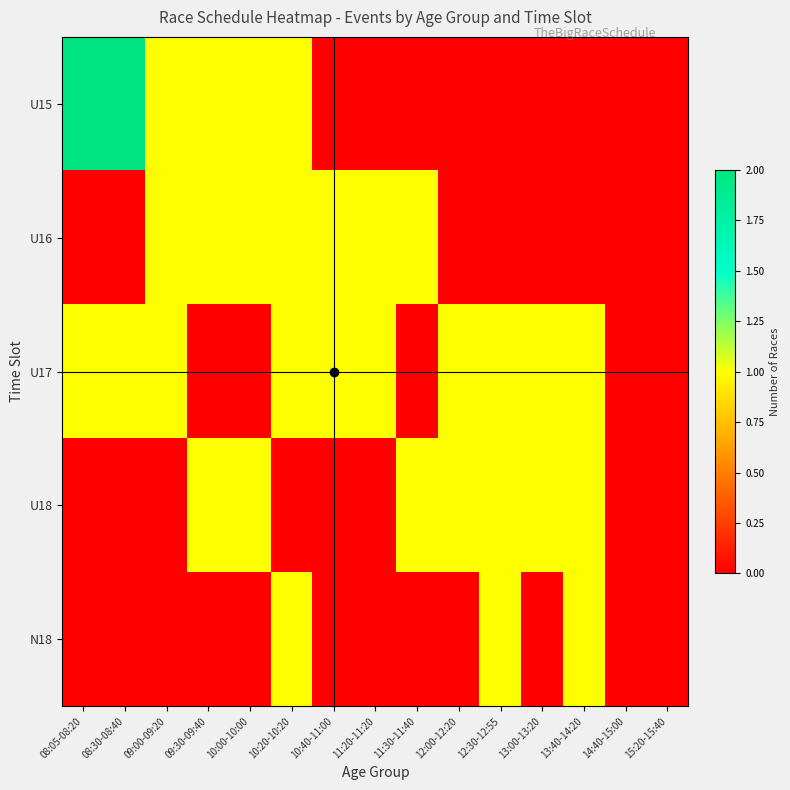

Rank the series by their maximum value, from highest to lowest.

U15, U16, U17, U18, N18